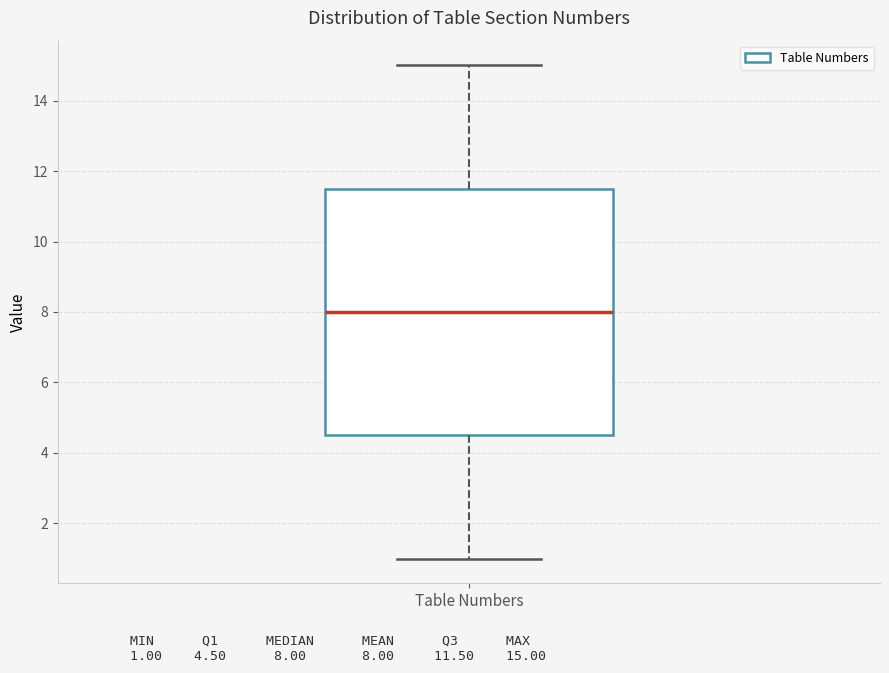

Where is the upper edge of the box for Table Numbers on the y-axis? The values are not printed on the chart, so give them approximately, as read against the axis.

11.6